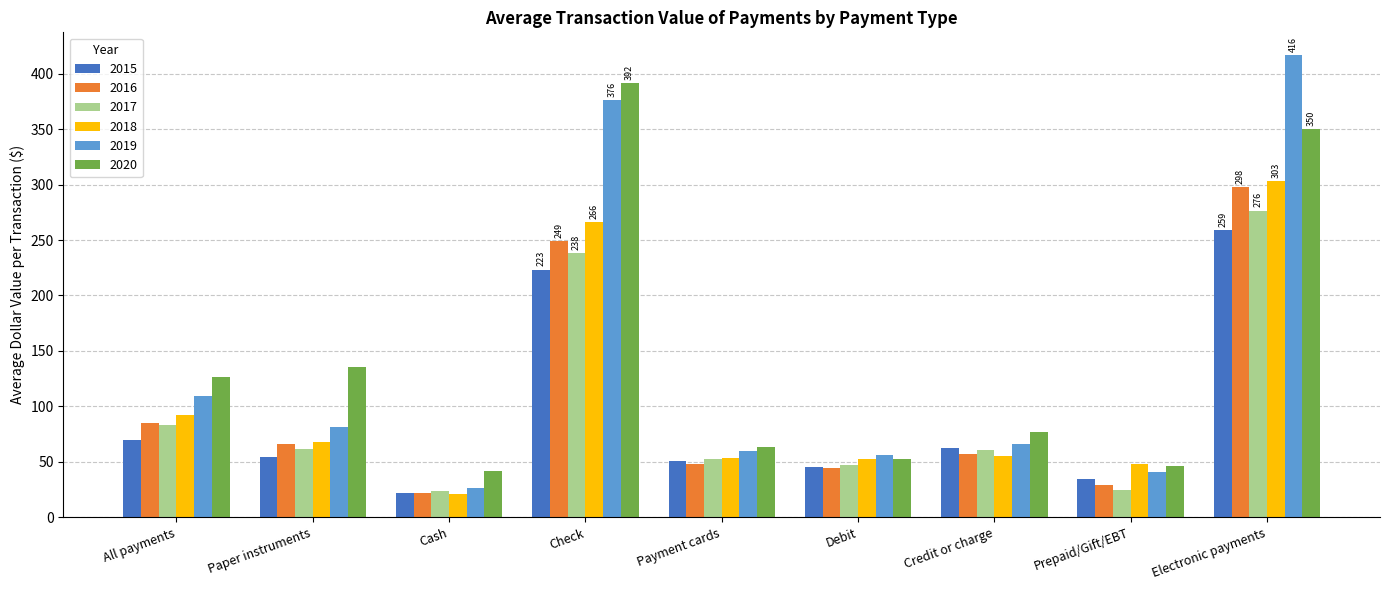

Which series has the largest range (max minus min)?

2019